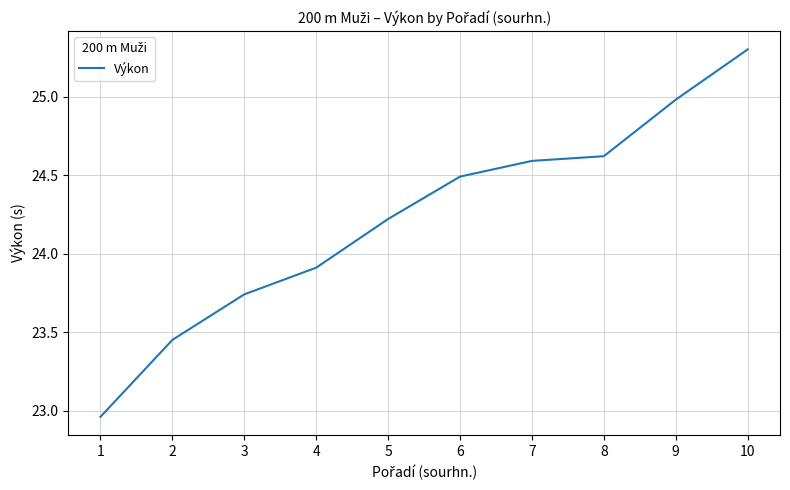

What value does the data have at 5?

24.2